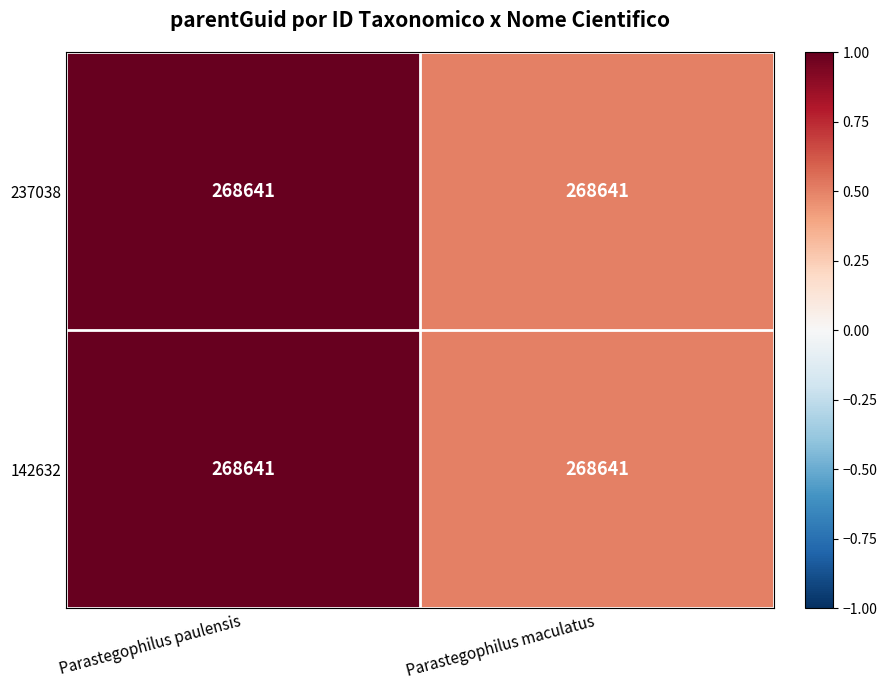

What is the greatest value displayed?

1.0